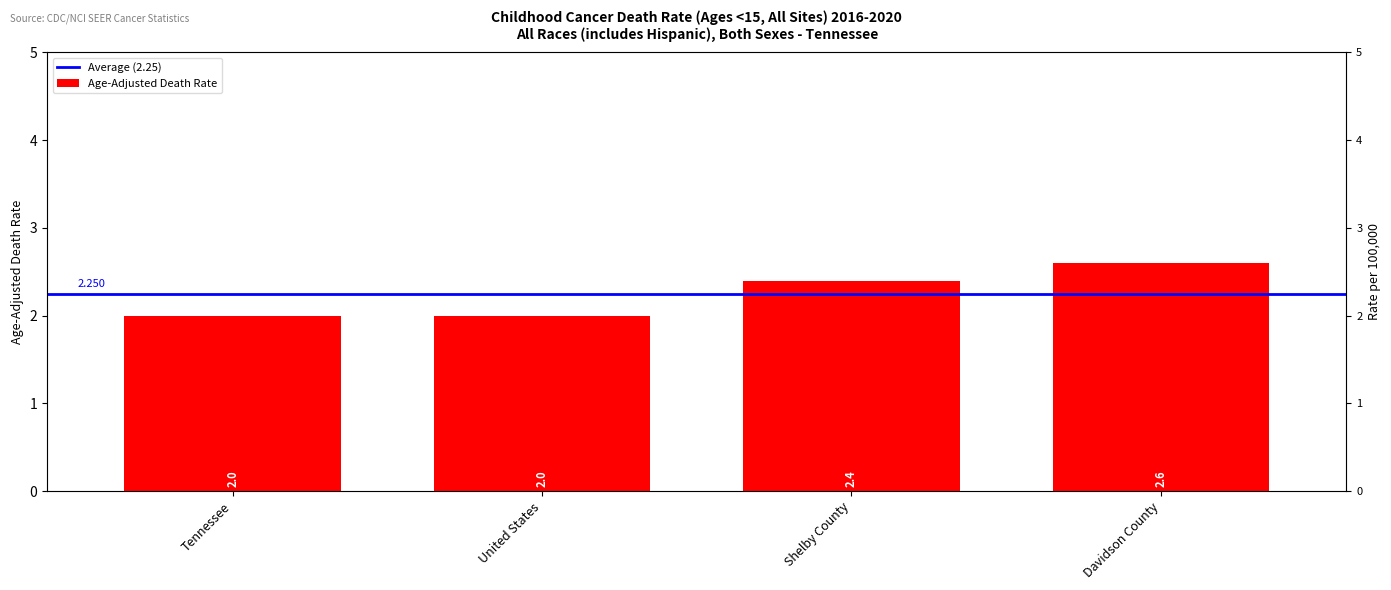

Reading right to left, list all the values displayed in this chart.

Davidson County=2.6	Shelby County=2.4	United States=2.0	Tennessee=2.0